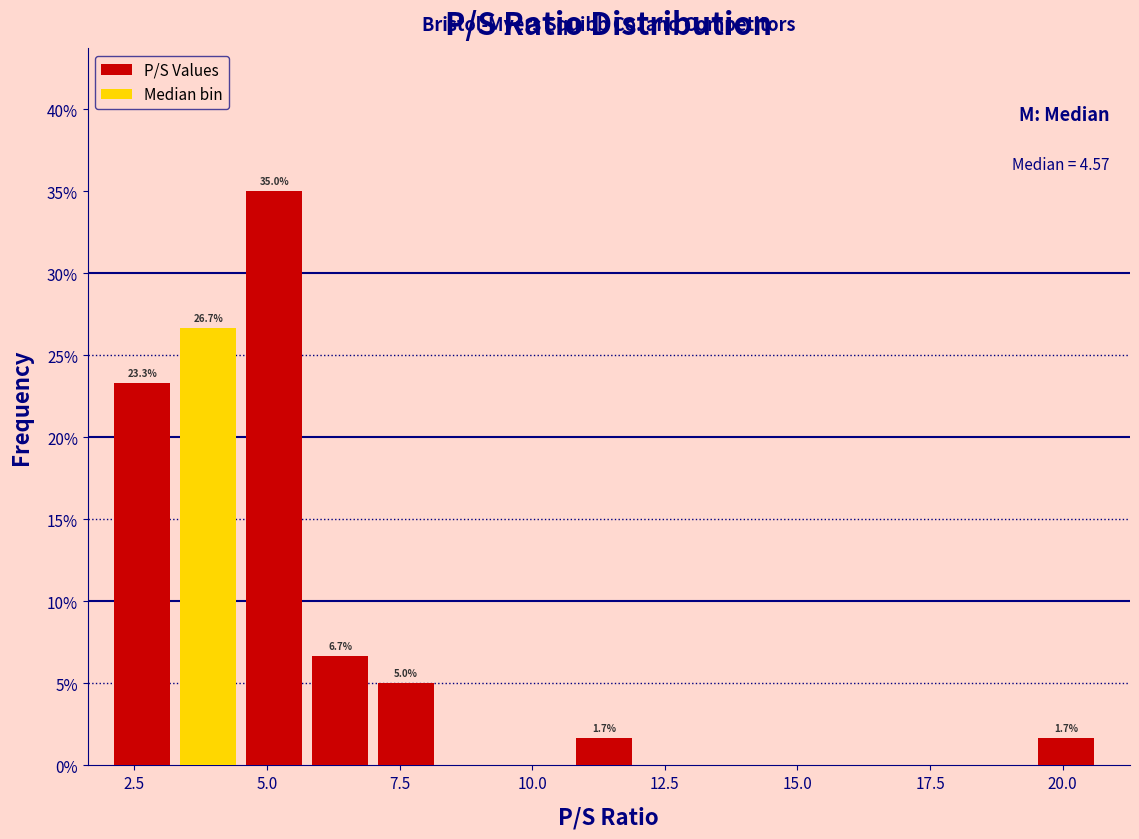

Around what value on the x-axis is the tallest bar? Give the approximate position of its centre, as read against the axis.

5.0